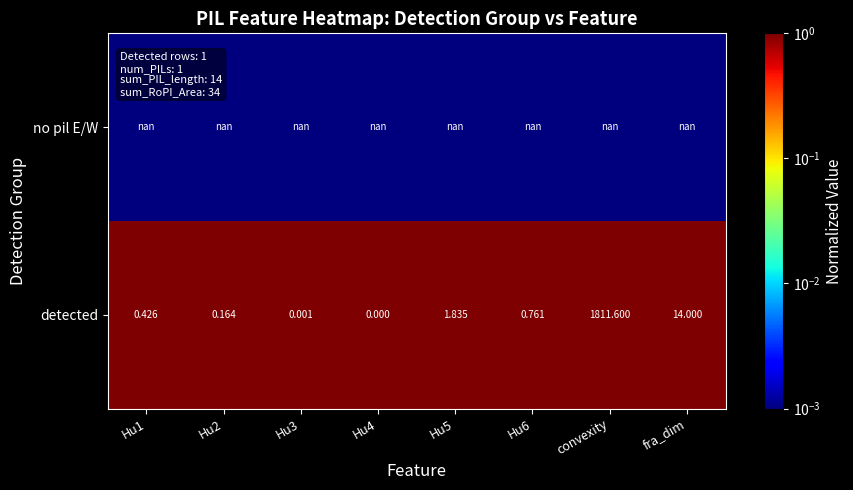

Which label corresponds to the largest value in the chart?

convexity